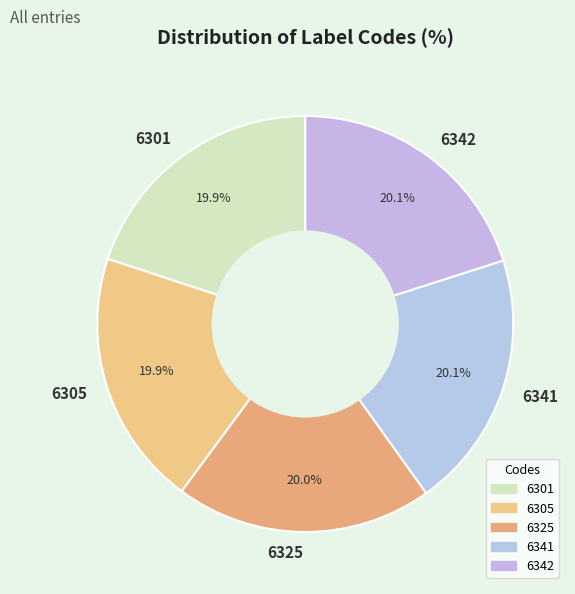

Approximately how many times larger is the value at 6341 compared to 6325?

1.0